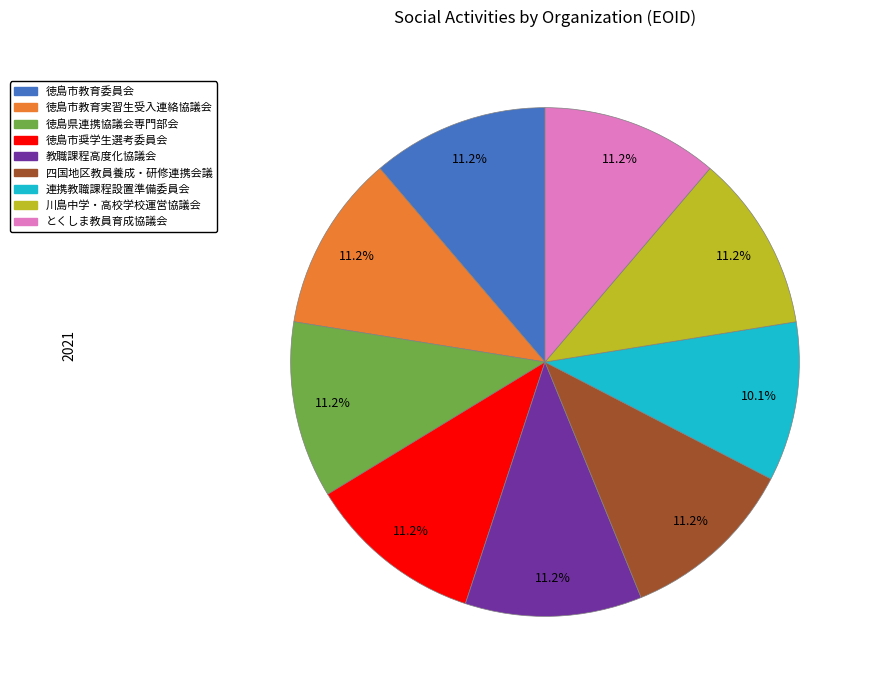

Is there any slice that represents more than half of the pie?

No